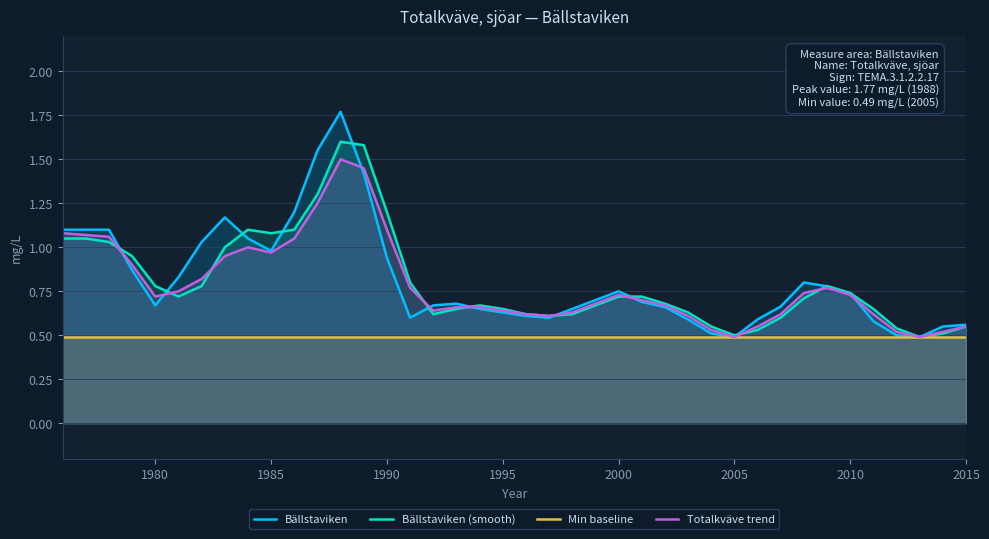

True or false: Bällstaviken (smooth) and Min baseline cross at least once.

False